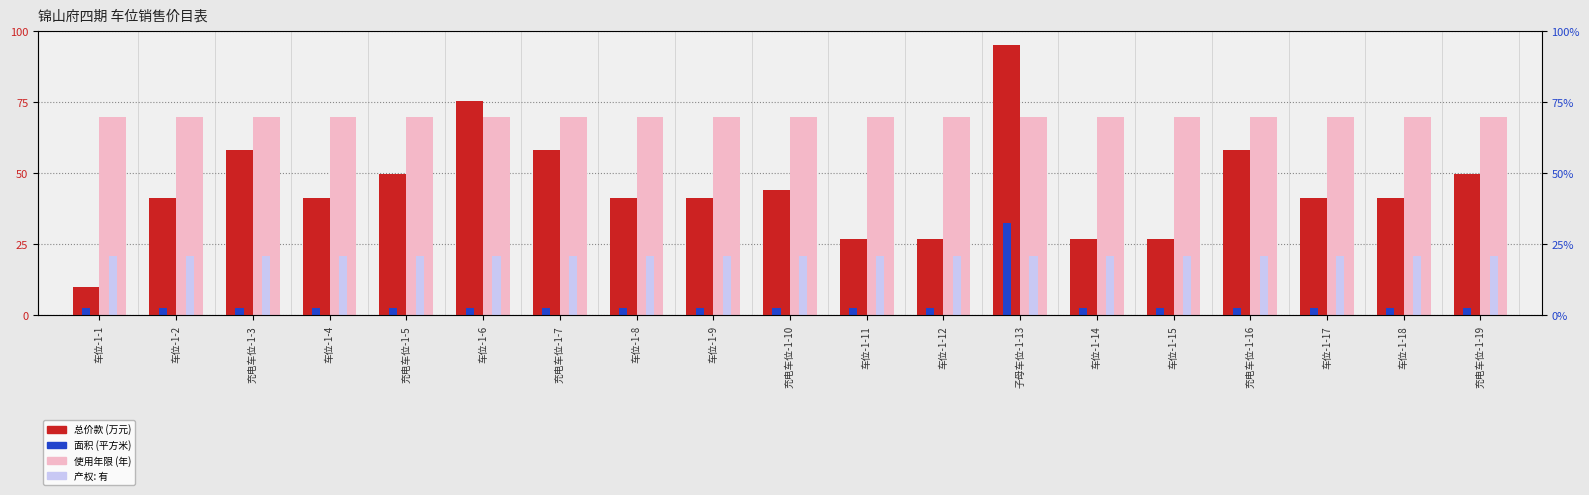

Reading left to right, what are all the values shown in this chart?

总价款 (万元): 车位-1-1=10.0	车位-1-2=41.3	充电车位-1-3=58.3	车位-1-4=41.3	充电车位-1-5=49.8	车位-1-6=75.4	充电车位-1-7=58.3	车位-1-8=41.3	车位-1-9=41.3	充电车位-1-10=44.1	车位-1-11=27.1	车位-1-12=27.1	子母车位-1-13=95.0	车位-1-14=27.1	车位-1-15=27.1	充电车位-1-16=58.3	车位-1-17=41.3	车位-1-18=41.3	充电车位-1-19=49.8
面积 (平方米): 车位-1-1=2.5	车位-1-2=2.5	充电车位-1-3=2.5	车位-1-4=2.5	充电车位-1-5=2.5	车位-1-6=2.5	充电车位-1-7=2.5	车位-1-8=2.5	车位-1-9=2.5	充电车位-1-10=2.5	车位-1-11=2.5	车位-1-12=2.5	子母车位-1-13=32.5	车位-1-14=2.5	车位-1-15=2.5	充电车位-1-16=2.5	车位-1-17=2.5	车位-1-18=2.5	充电车位-1-19=2.5
使用年限 (年): 车位-1-1=70.0	车位-1-2=70.0	充电车位-1-3=70.0	车位-1-4=70.0	充电车位-1-5=70.0	车位-1-6=70.0	充电车位-1-7=70.0	车位-1-8=70.0	车位-1-9=70.0	充电车位-1-10=70.0	车位-1-11=70.0	车位-1-12=70.0	子母车位-1-13=70.0	车位-1-14=70.0	车位-1-15=70.0	充电车位-1-16=70.0	车位-1-17=70.0	车位-1-18=70.0	充电车位-1-19=70.0
产权: 有: 车位-1-1=21.0	车位-1-2=21.0	充电车位-1-3=21.0	车位-1-4=21.0	充电车位-1-5=21.0	车位-1-6=21.0	充电车位-1-7=21.0	车位-1-8=21.0	车位-1-9=21.0	充电车位-1-10=21.0	车位-1-11=21.0	车位-1-12=21.0	子母车位-1-13=21.0	车位-1-14=21.0	车位-1-15=21.0	充电车位-1-16=21.0	车位-1-17=21.0	车位-1-18=21.0	充电车位-1-19=21.0